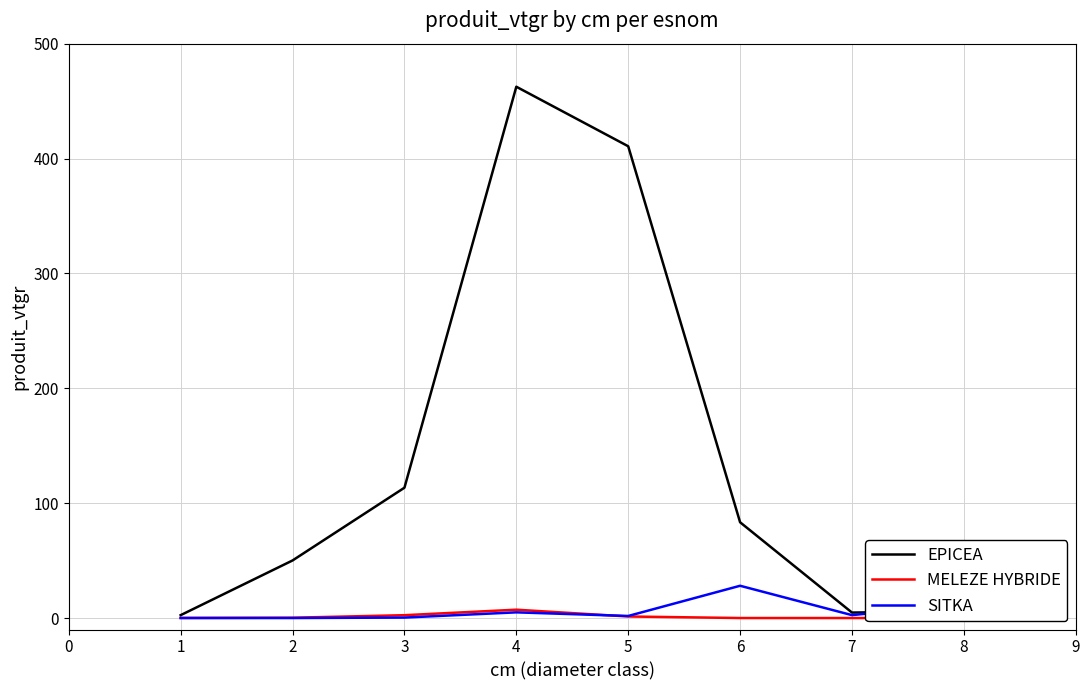

How many values in the MELEZE HYBRIDE series exceed 0?

5